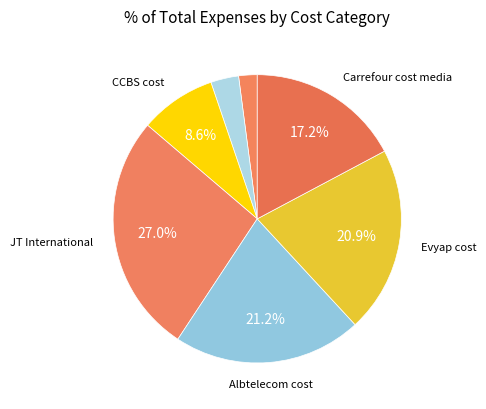

Is there a majority slice in this chart?

No